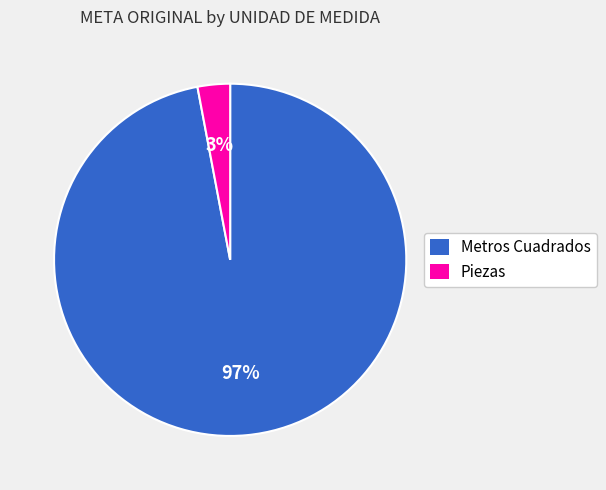

To the nearest percent, what is the average slice percentage?

50%